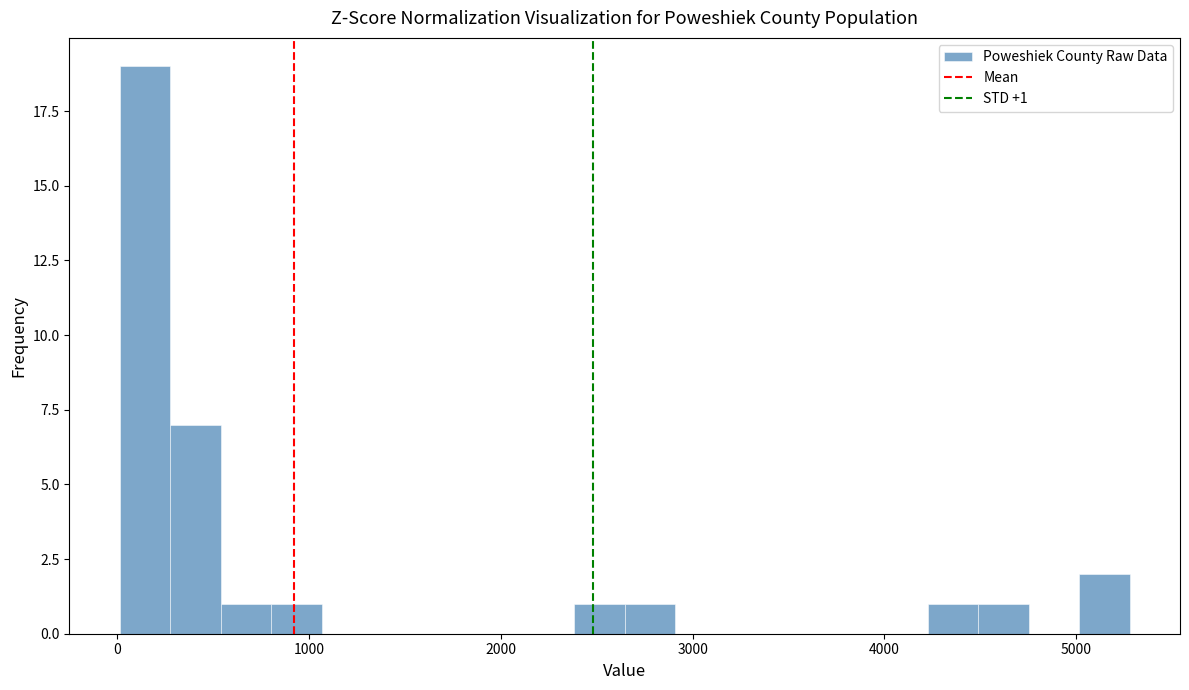

Read against the x-axis, roughly where is the centre of the tallest bar?

100